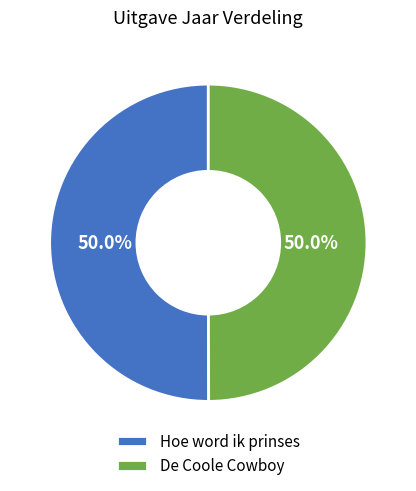

What is the ratio of the value at Hoe word ik prinses to the value at De Coole Cowboy?

1.0